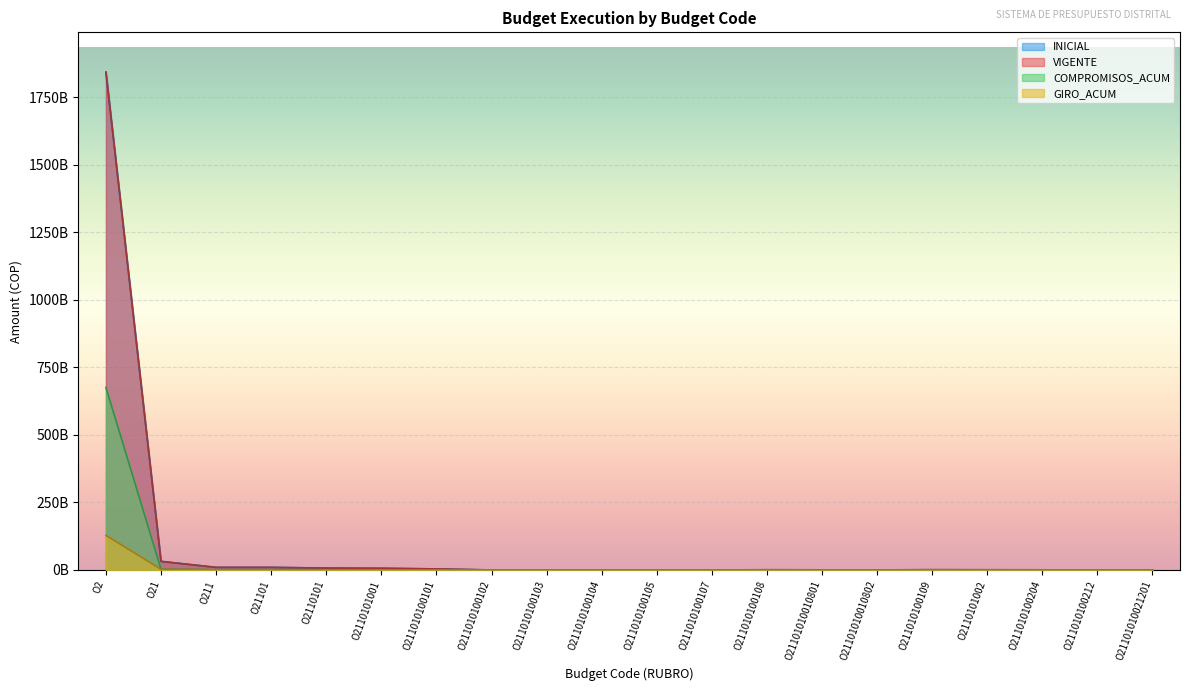

Which category has the highest value across all series?

O2